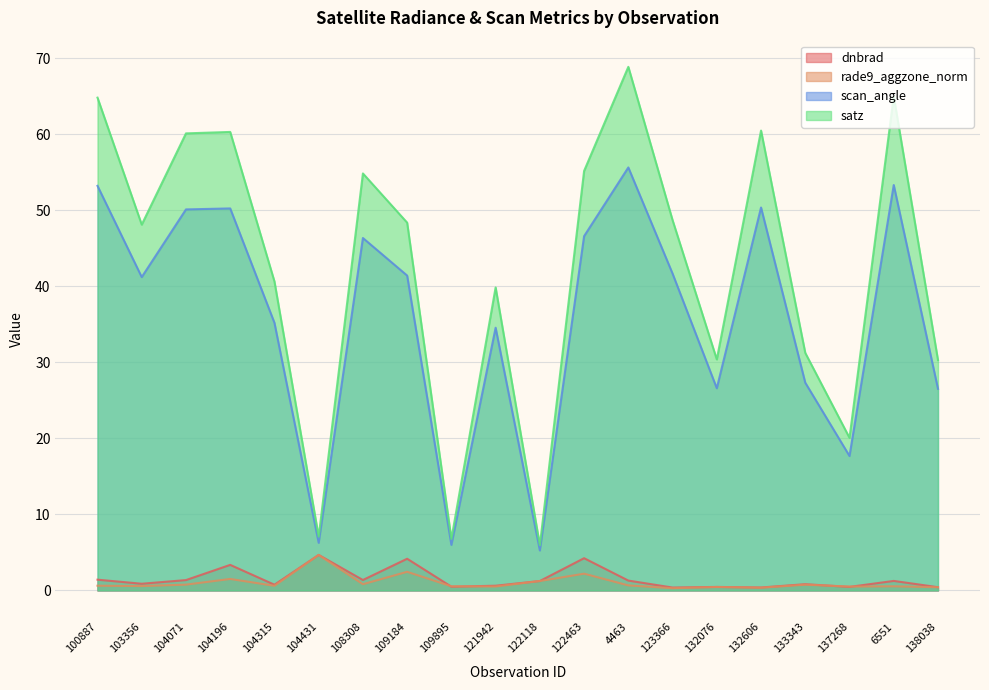

List the series in order of their peak value, lowest first.

dnbrad, rade9_aggzone_norm, scan_angle, satz